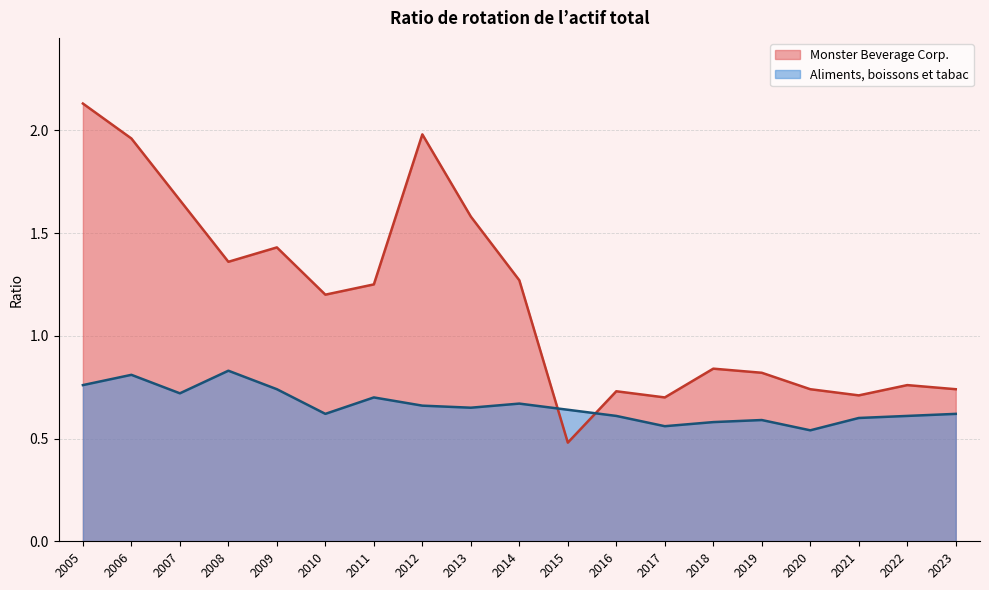

How many lines are shown in the chart?

2